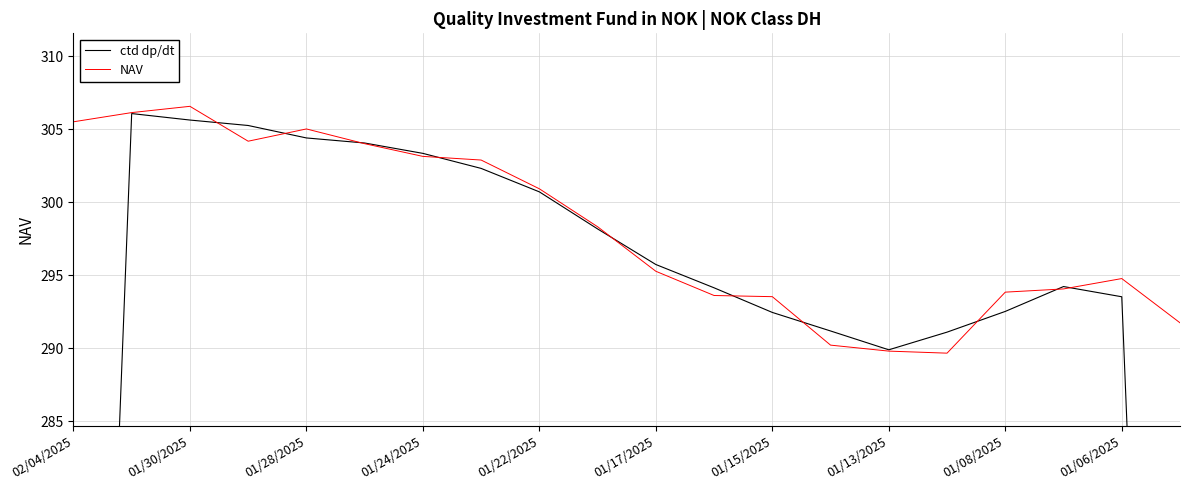

Is it true that NAV equals 289.8 at 01/13/2025?

True